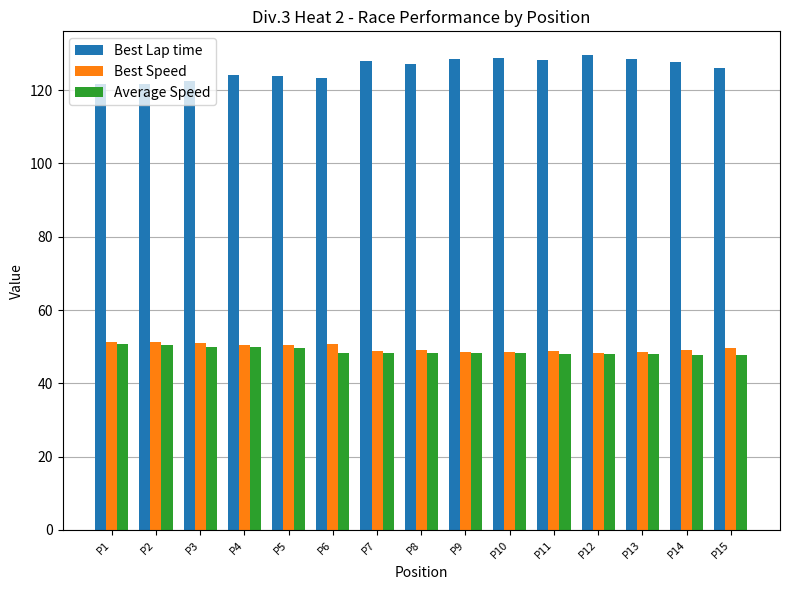

What is the smallest value displayed?

47.6